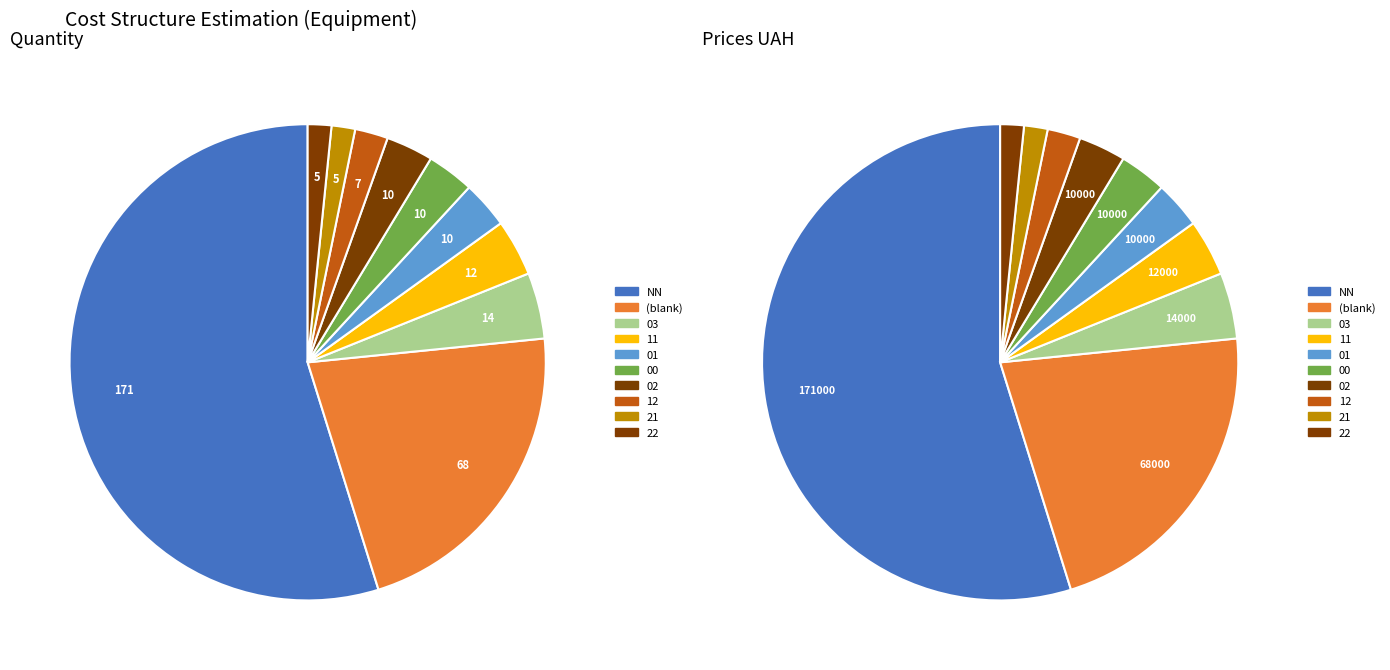

Count the number of slices in the pie.

10